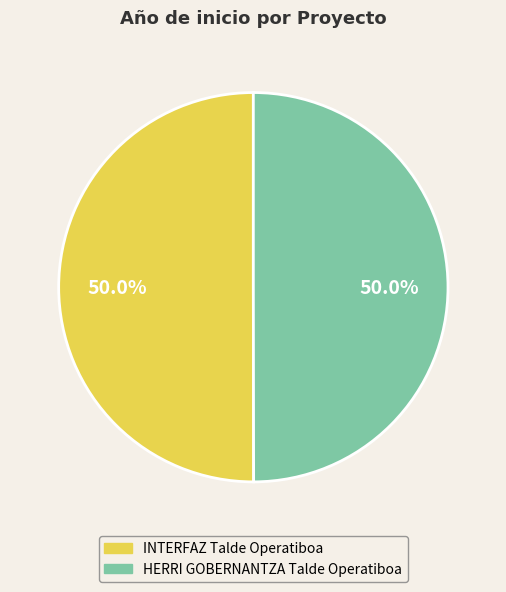

Do INTERFAZ Talde Operatiboa and HERRI GOBERNANTZA Talde Operatiboa together represent more than half of the pie?

Yes